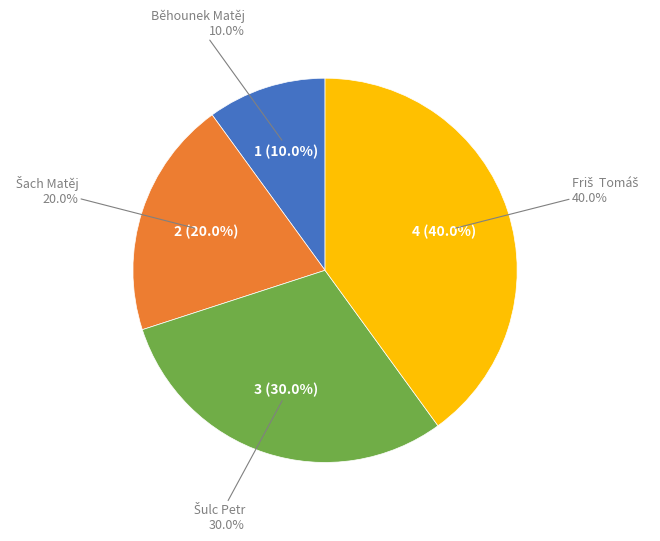

What percentage is the Šulc Petr slice, to the nearest percent?

30%